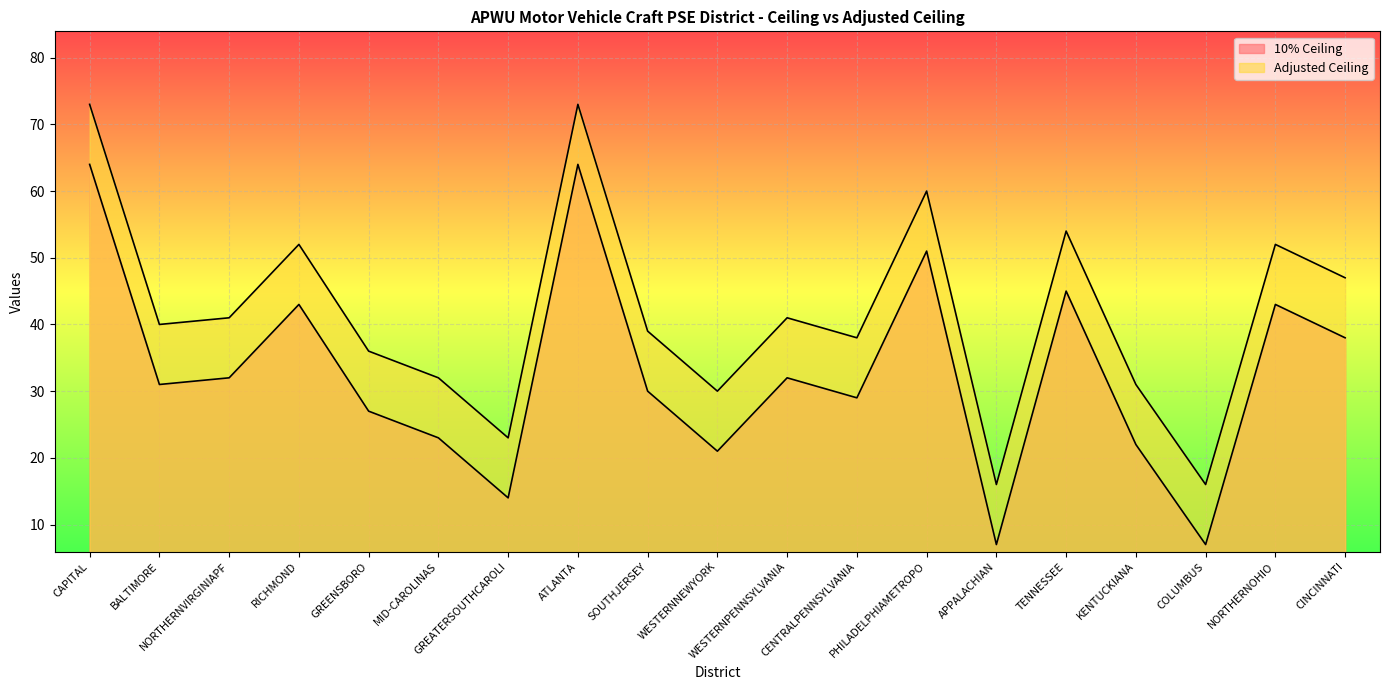

True or false: 10% Ceiling and Adjusted Ceiling intersect in this chart.

False